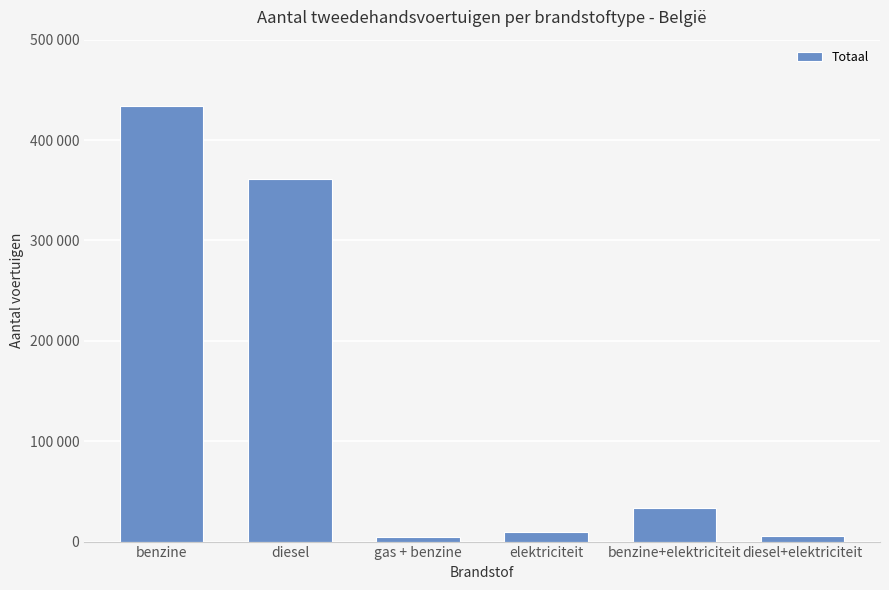

Are the bars horizontal?

No